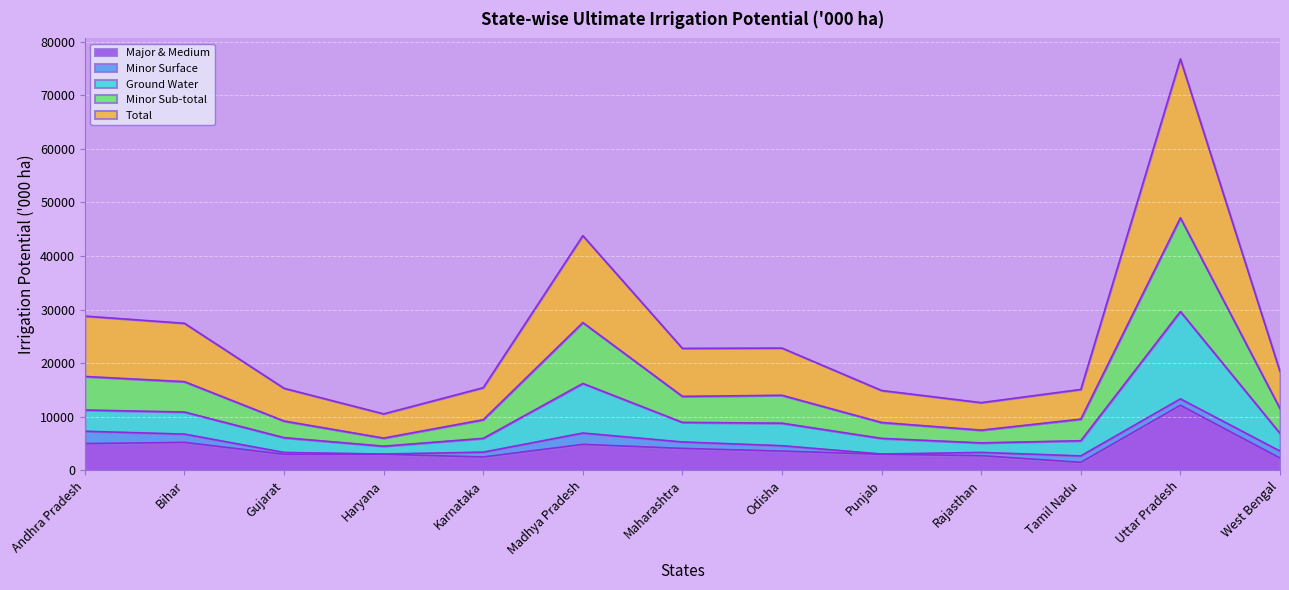

True or false: Ground Water has a value of 3539 at Tamil Nadu.

False